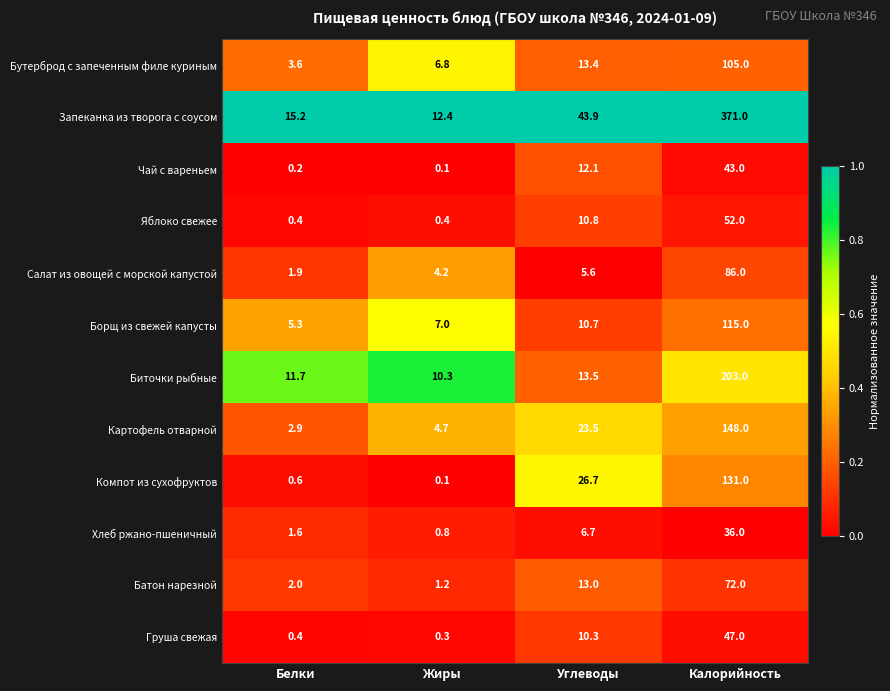

What is the total value across all series at Углеводы?

190.2